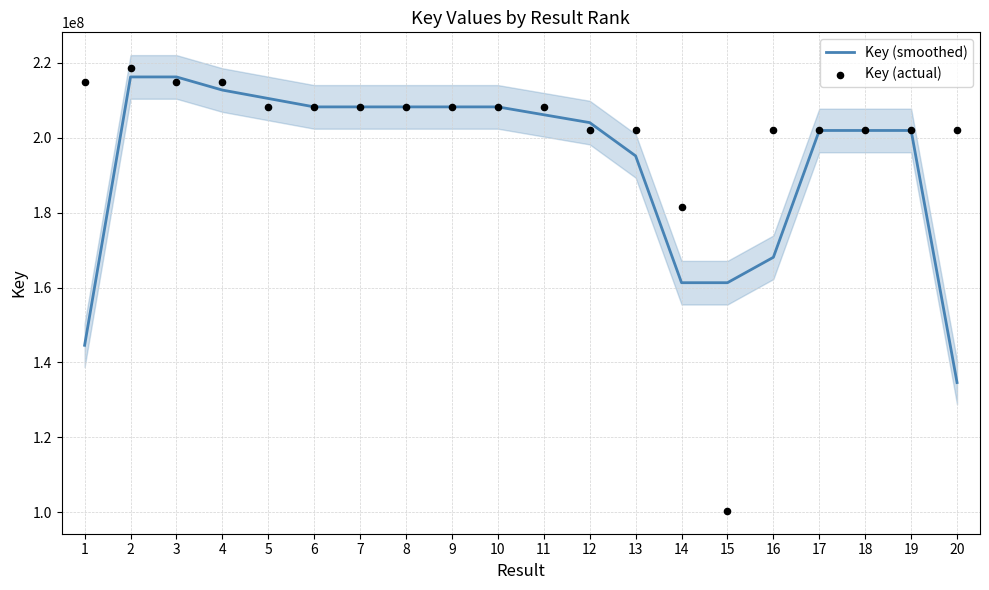

What is the total value across all series at 4?

427754418.3